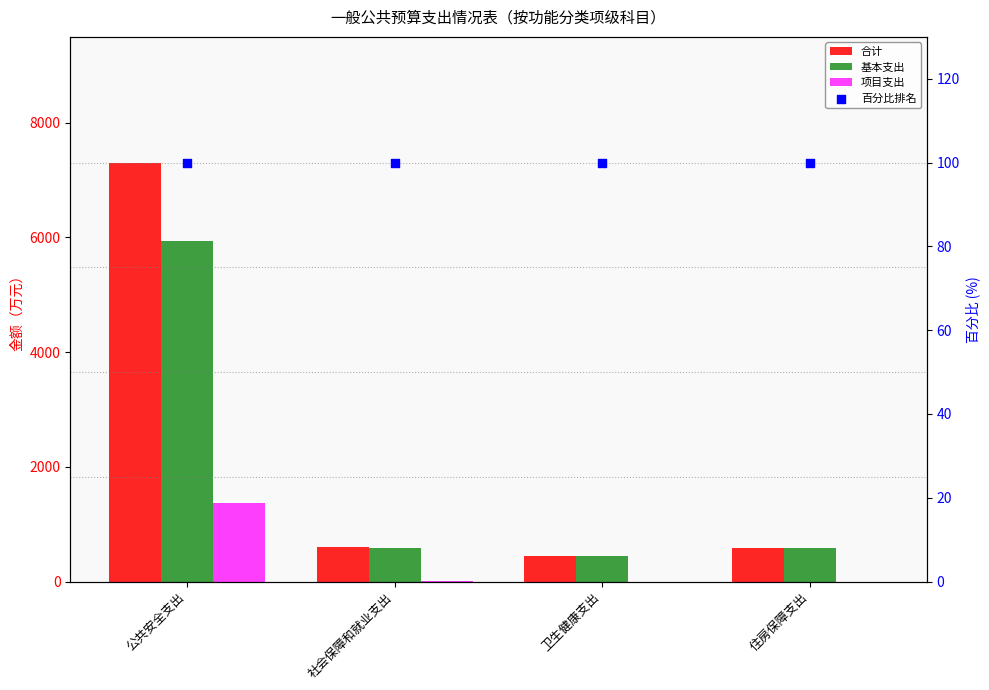

At how many categories does at least one series exceed 6225?

1